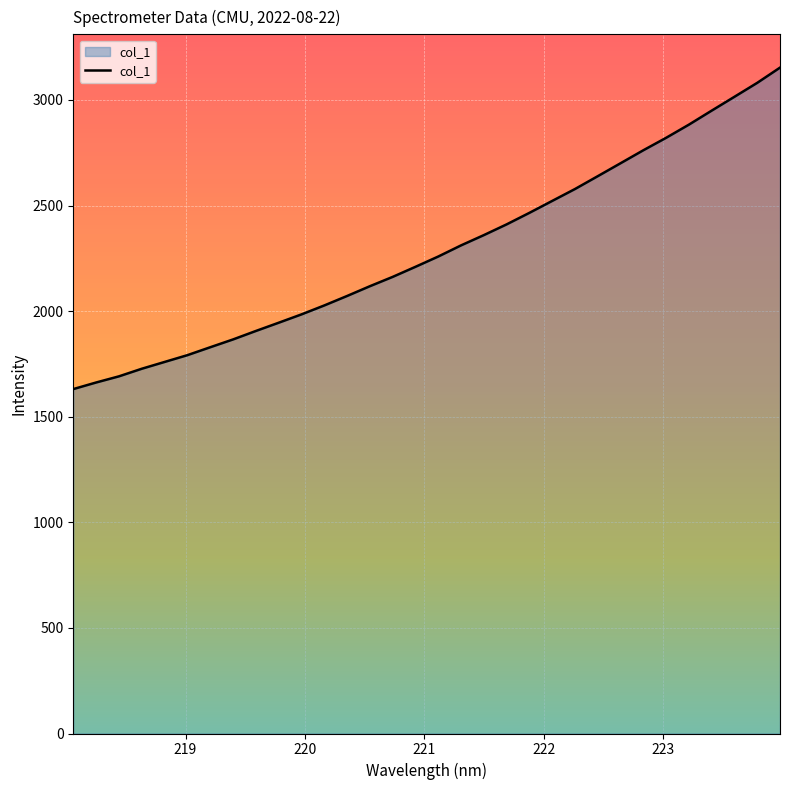

What is the minimum value shown in the chart?

1631.0